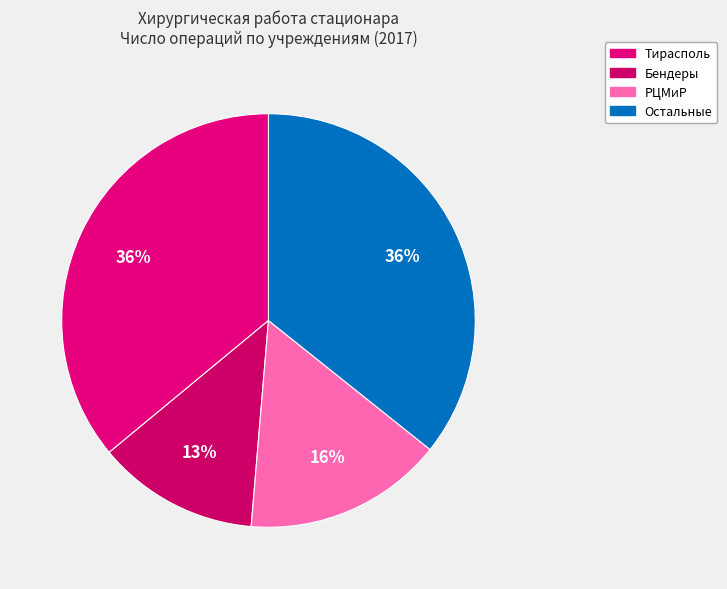

Count the number of slices in the pie.

4